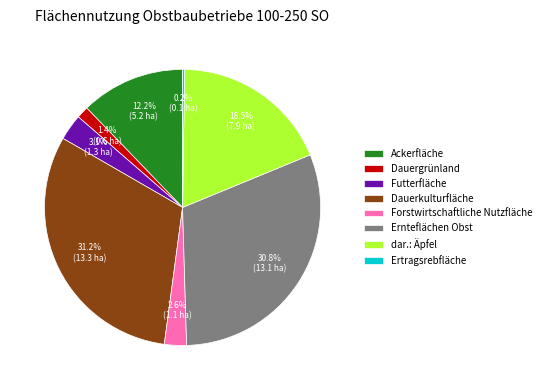

Does dar.: Äpfel represent more than half of the total?

No